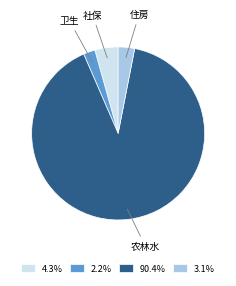

Is there a majority slice in this chart?

Yes